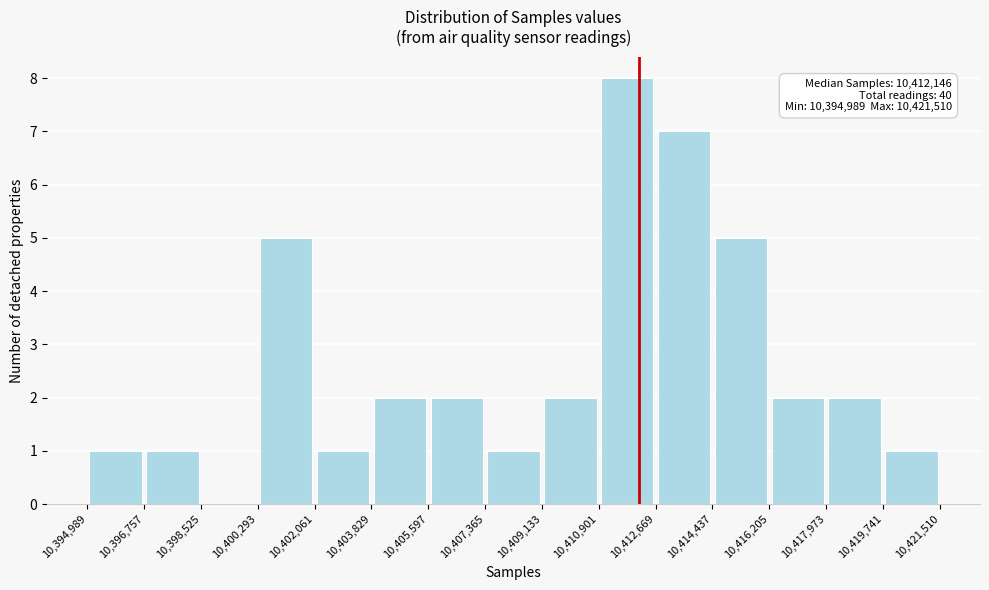

Which range on the x-axis has the tallest bar?

10,410,901 to 10,412,669